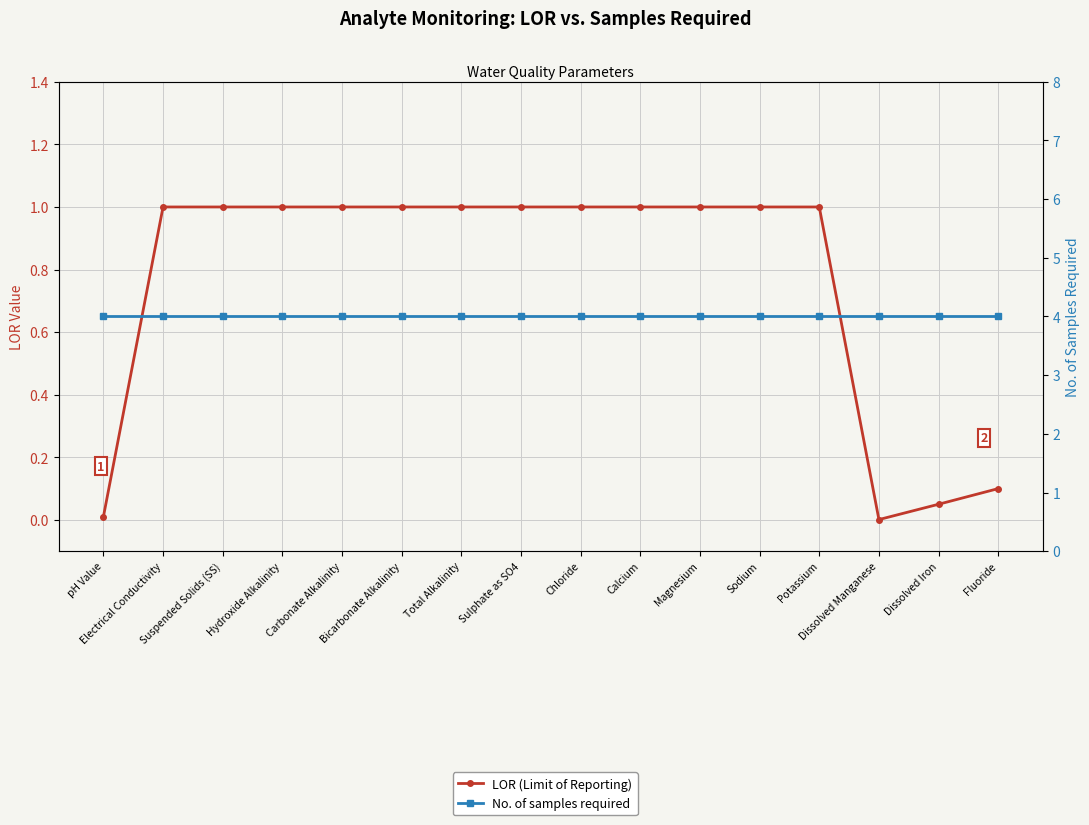

List the series in order of their overall mean, lowest first.

LOR (Limit of Reporting), No. of samples required